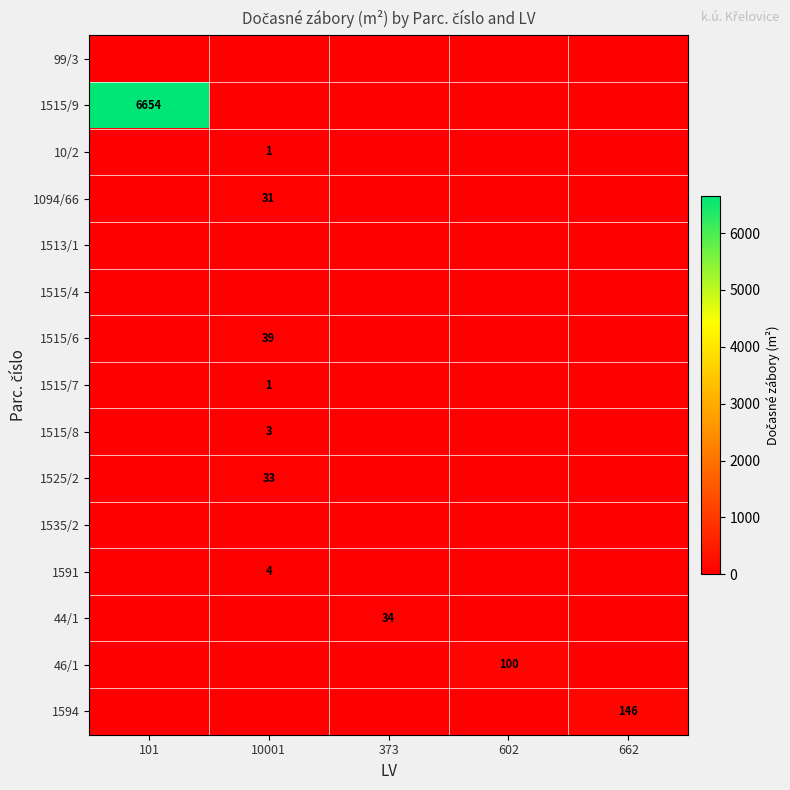

Which has a higher value, 101 or 662?

101